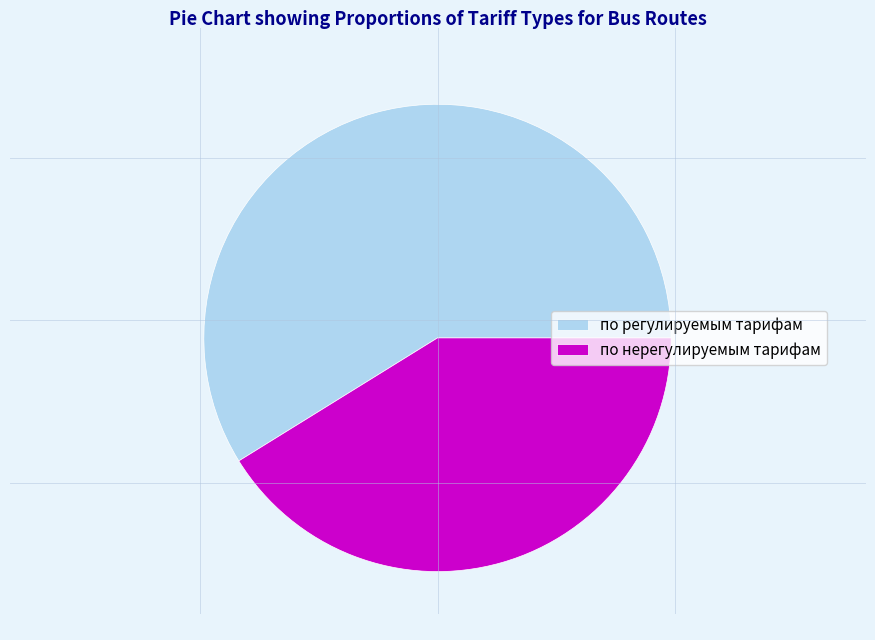

True or false: по регулируемым тарифам accounts for 70% of the total.

False